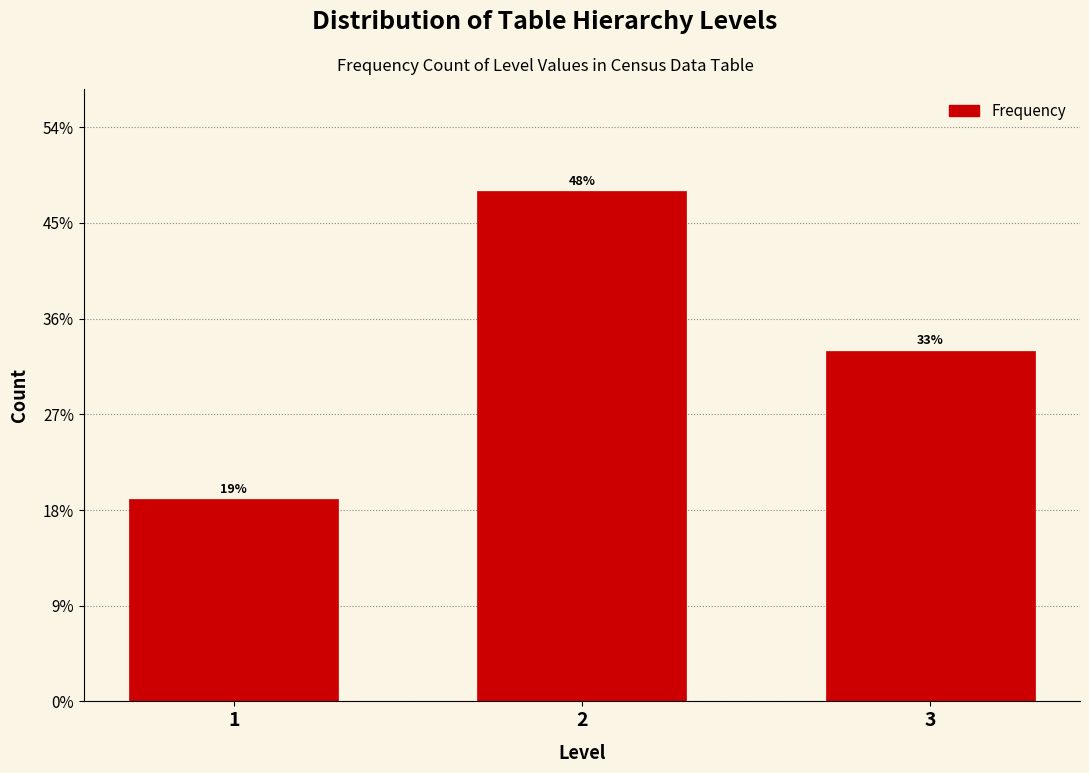

Reading right to left, what are all the values shown in this chart?

3=33	2=48	1=19